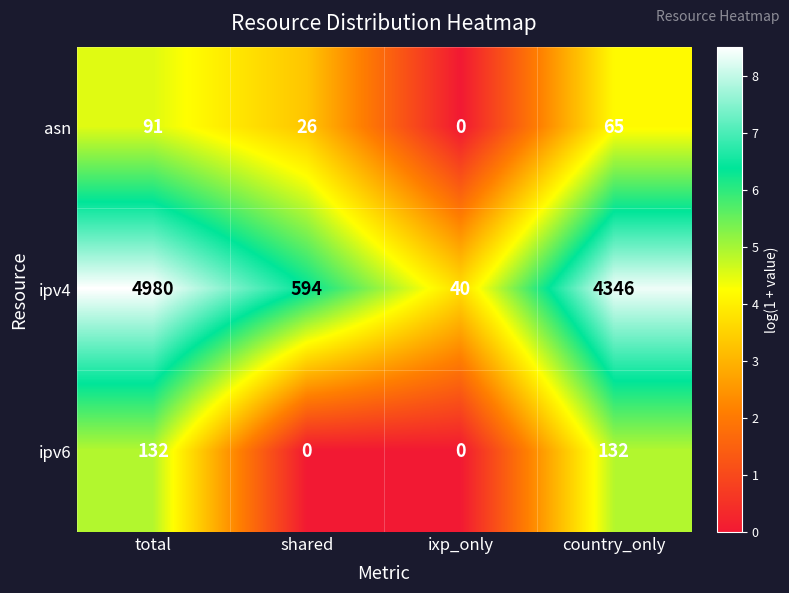

What is the total value across all series at ixp_only?

40